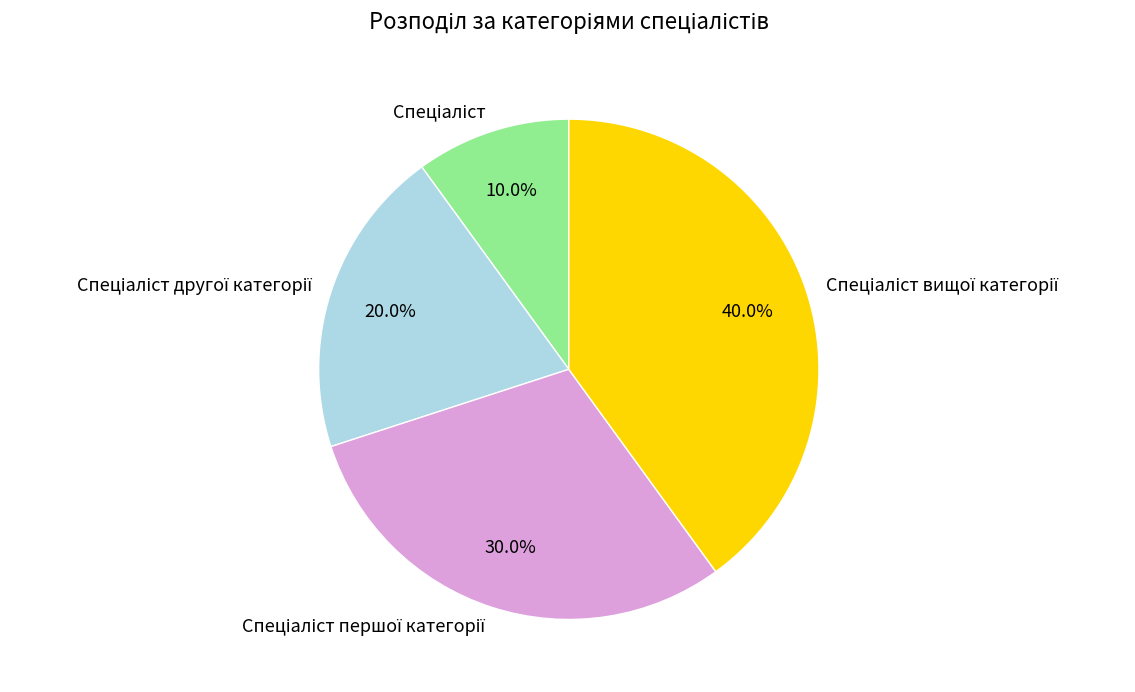

To the nearest percent, what is the average slice percentage?

25%